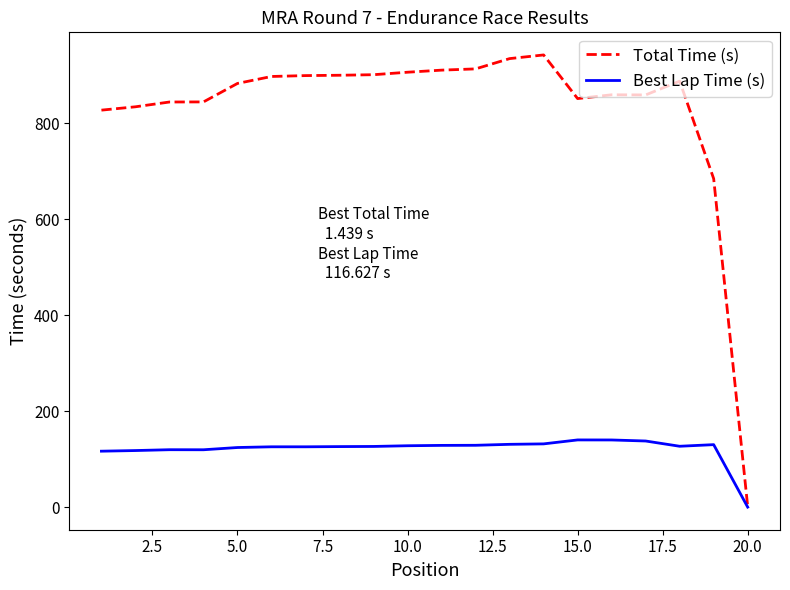

Which series has the largest range (max minus min)?

Total Time (s)